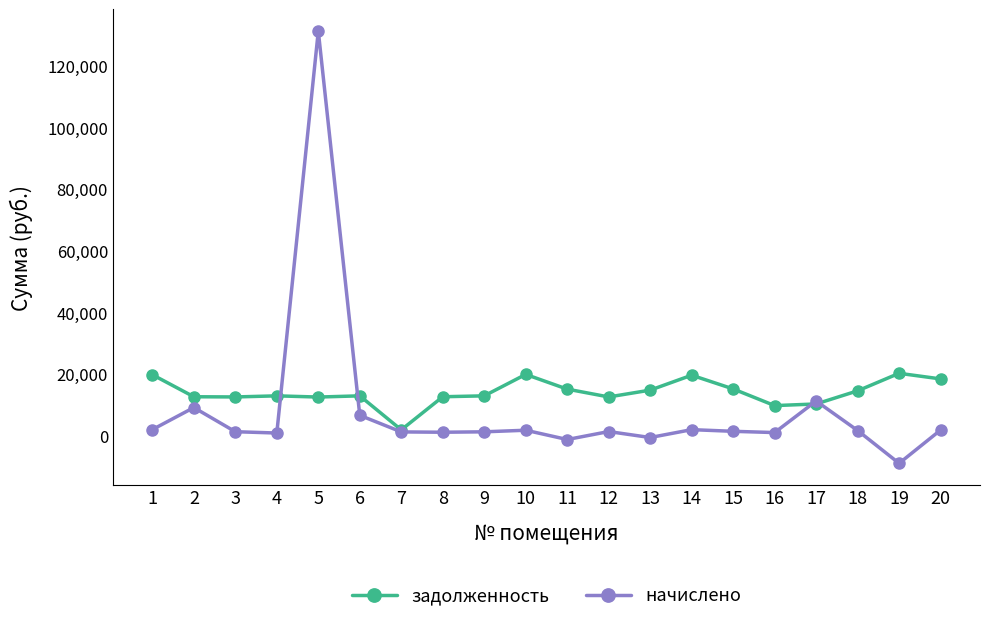

What is the value of the начислено point at the 7th from the left?

1333.6